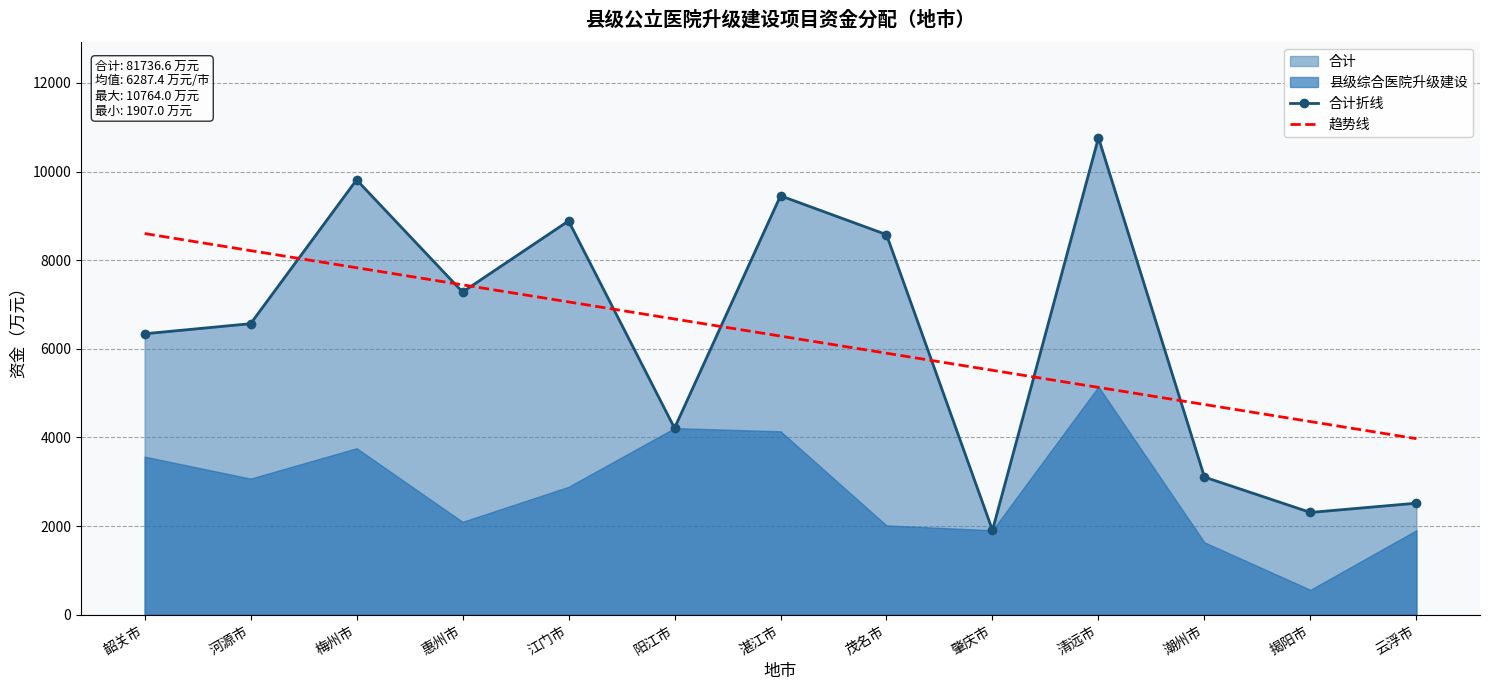

The value of 合计折线 at 云浮市 is 2518.0. True or false?

True